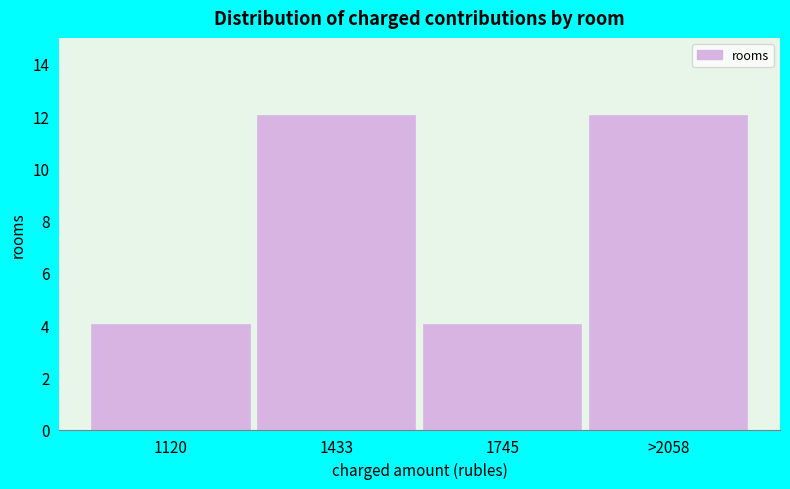

Reading right to left, what are all the values shown in this chart?

12	4	12	4